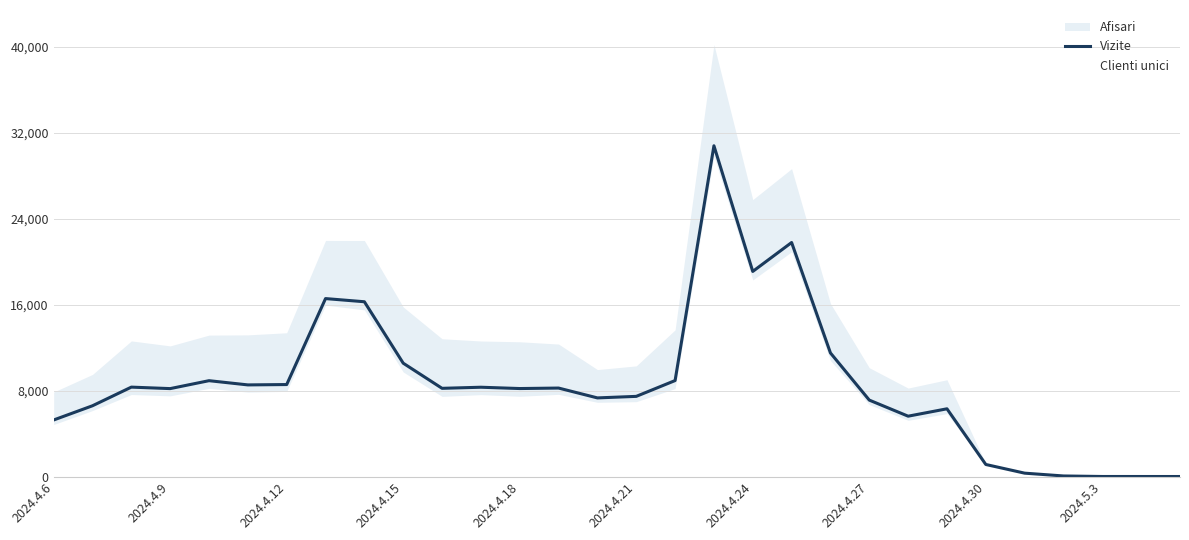

What is the change in value from 10 to 22?

-2595